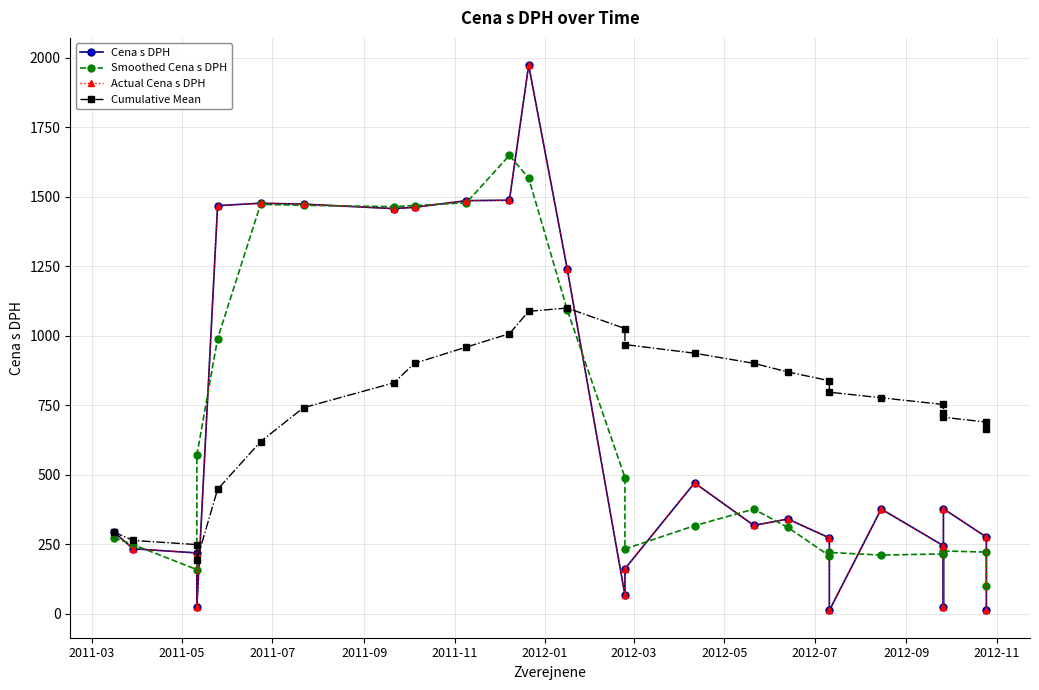

What is the minimum value for Smoothed Cena s DPH?

100.1